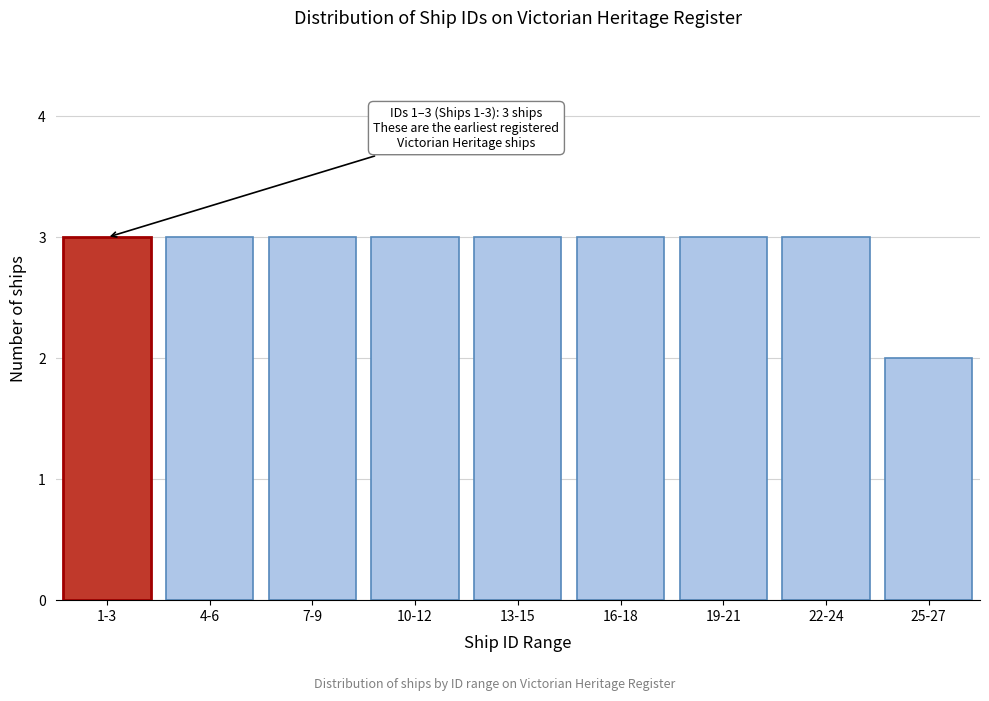

Reading right to left, list all the values displayed in this chart.

25-27=2	22-24=3	19-21=3	16-18=3	13-15=3	10-12=3	7-9=3	4-6=3	1-3=3